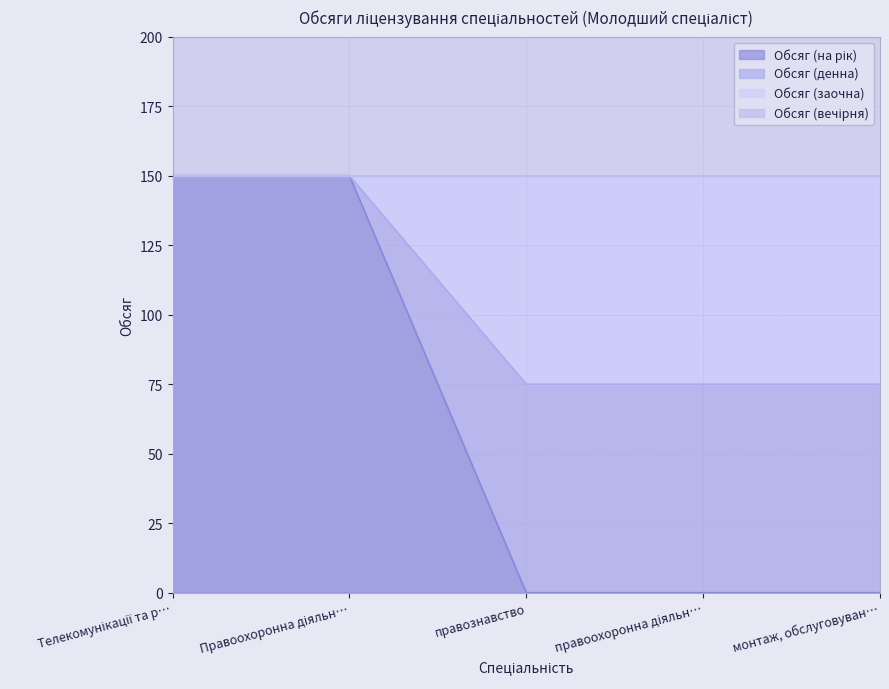

Which series changed the most between Телекомунікації та р… and Правоохоронна діяльн…?

Обсяг (на рік)